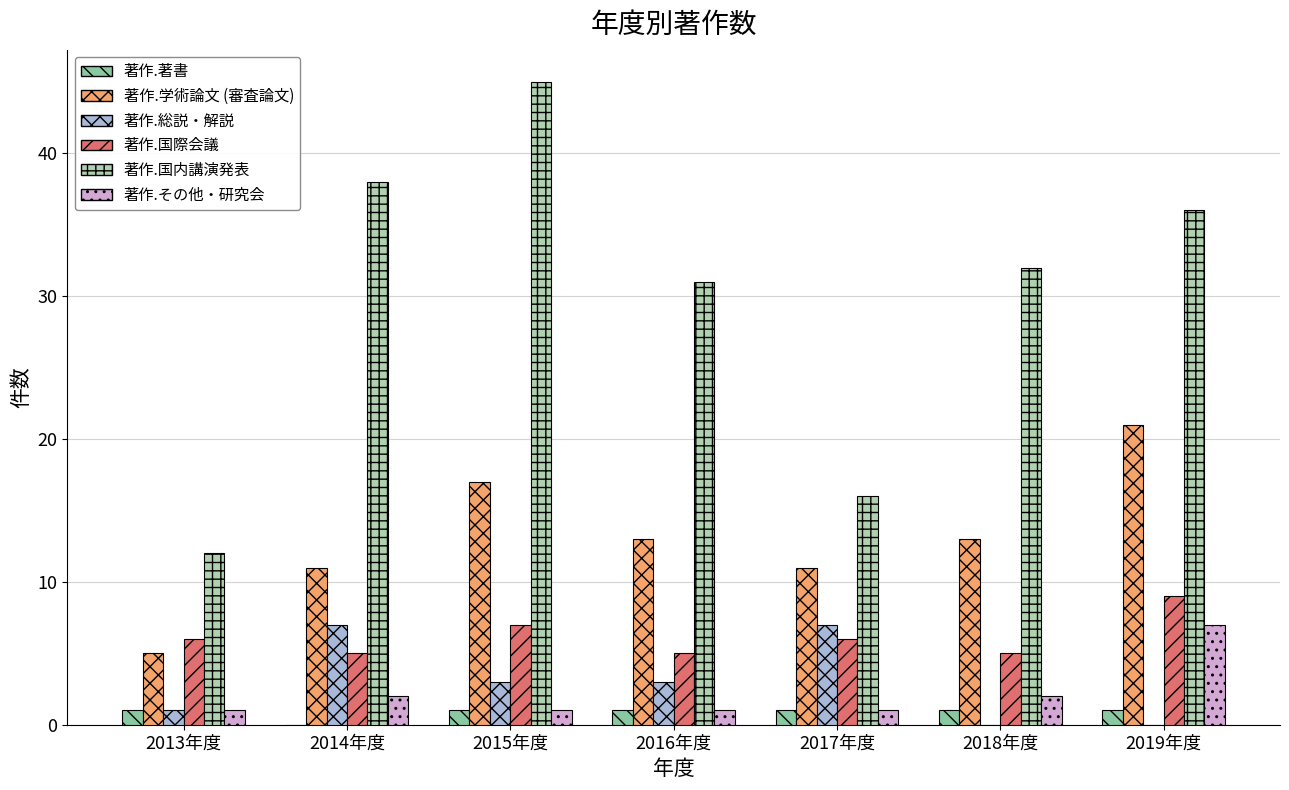

Read the 著作.国内講演発表 value at 2018年度.

32